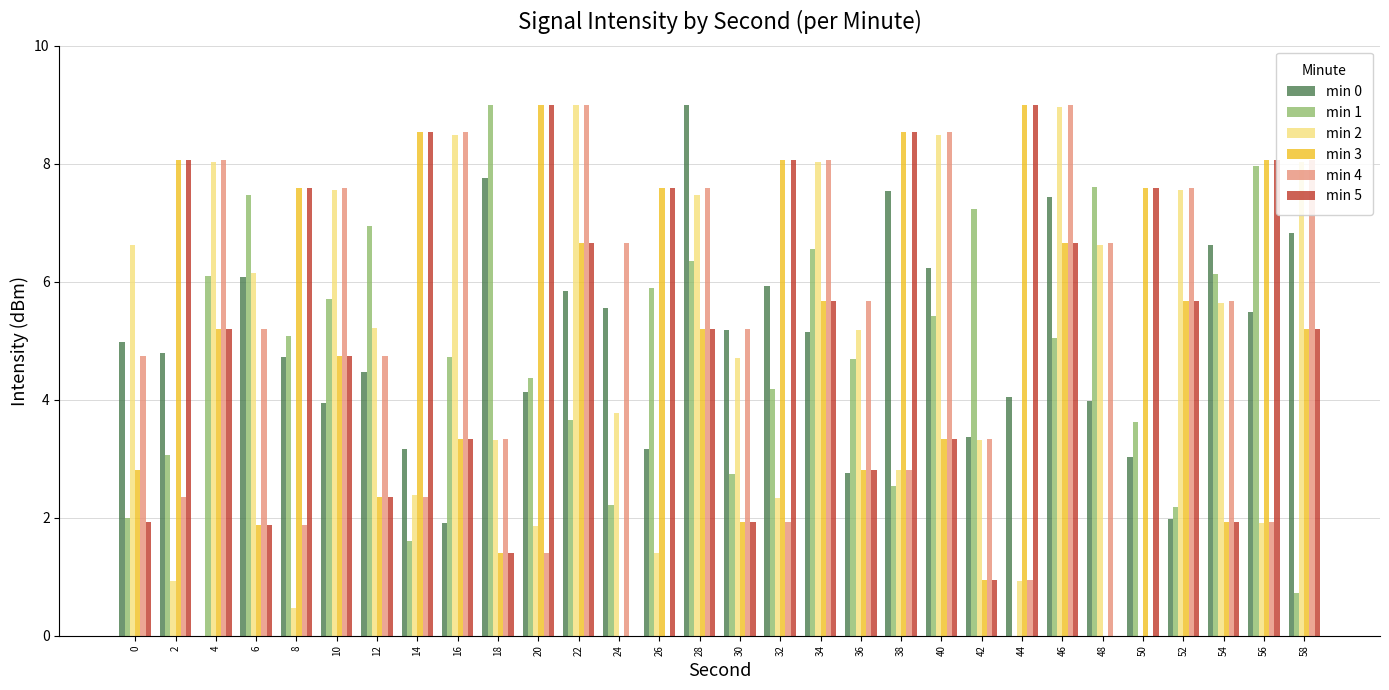

At which category is the sum across all series the highest?

46